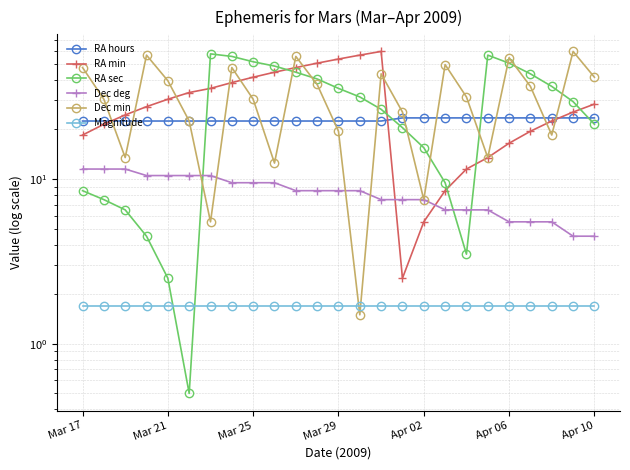

What position from the right is 10?

15